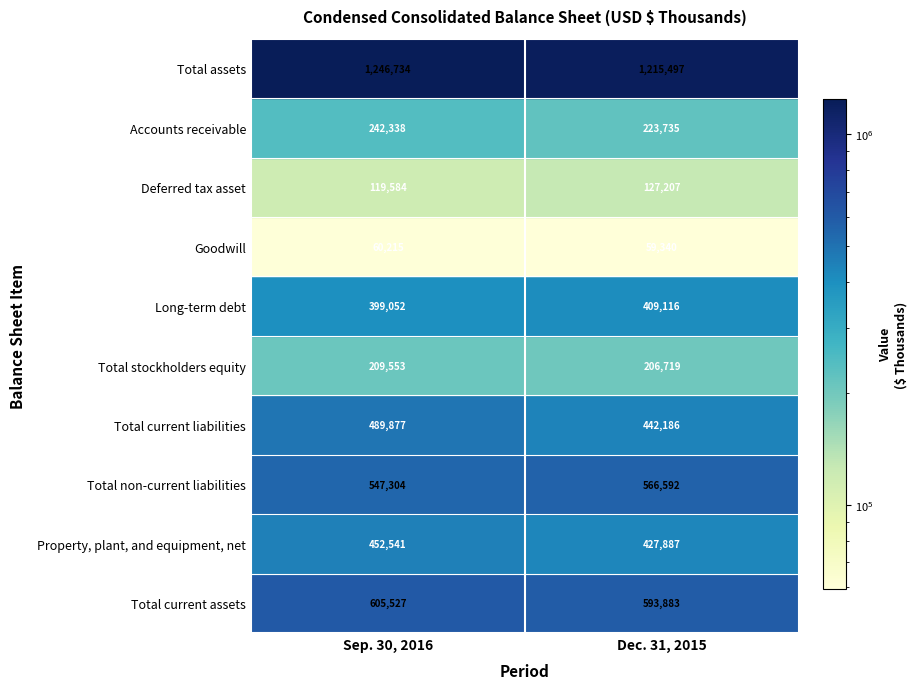

Which series changed the most between 0 and 1?

Total current liabilities